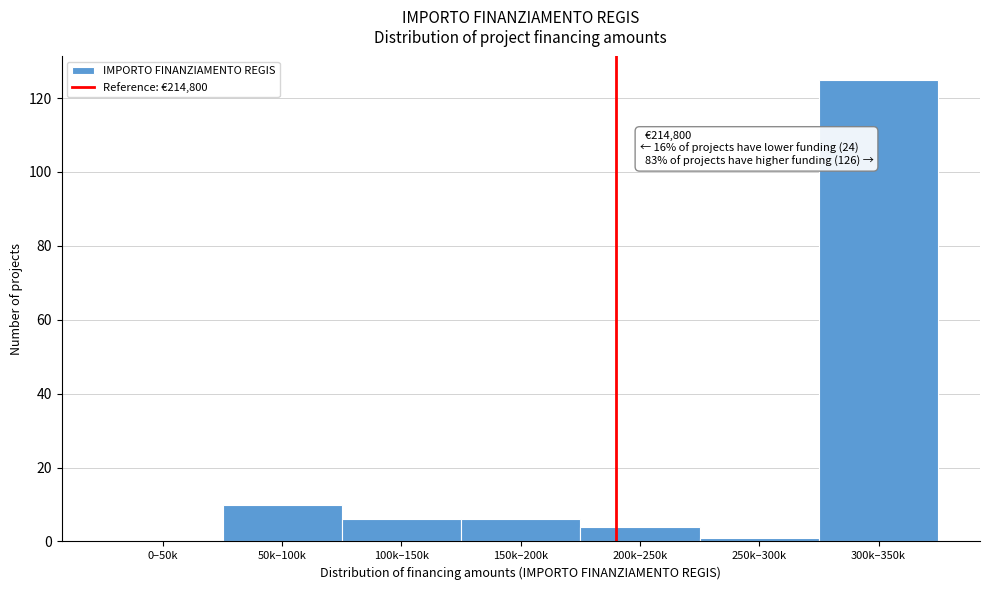

Reading left to right, list all the values displayed in this chart.

0–50k=0	50k–100k=10	100k–150k=6	150k–200k=6	200k–250k=4	250k–300k=1	300k–350k=125